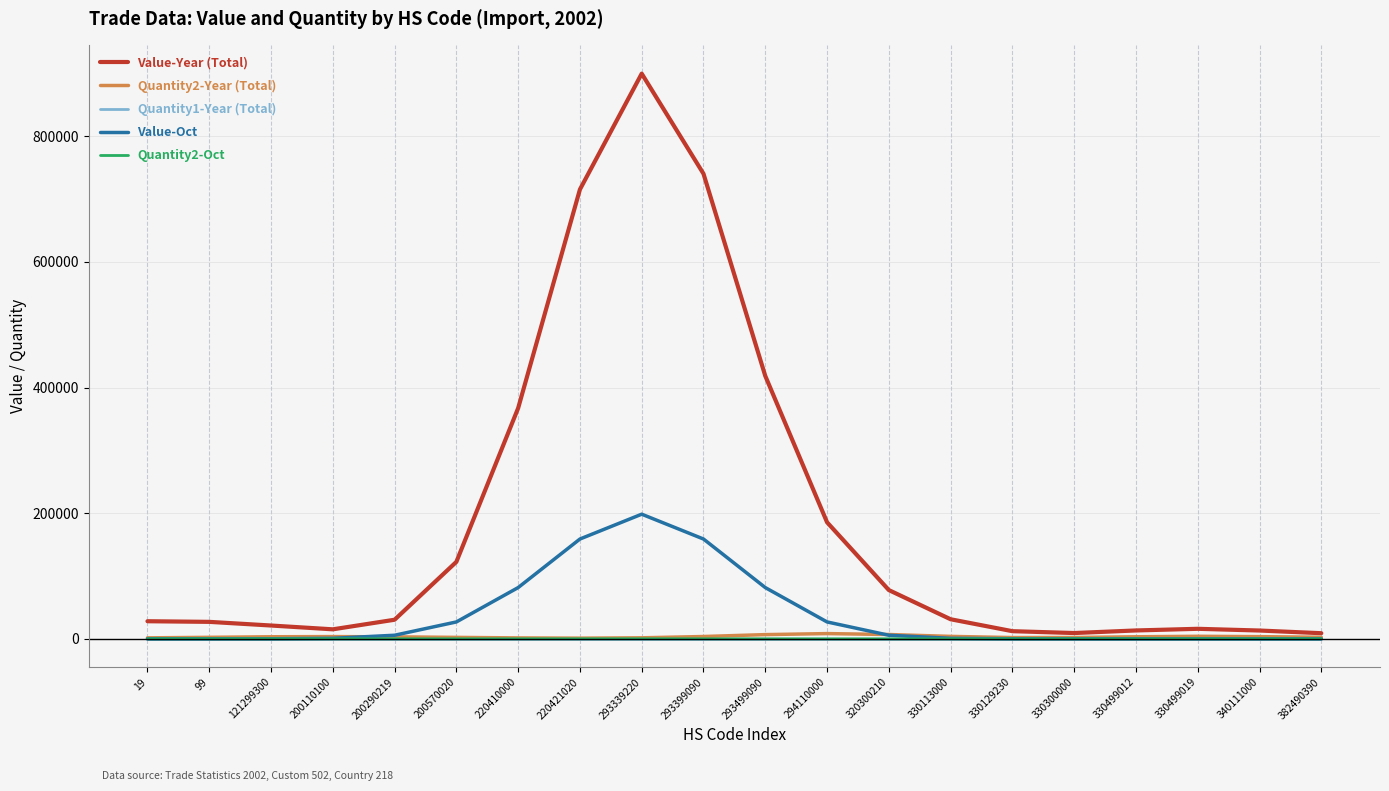

How many series are shown in this chart?

5